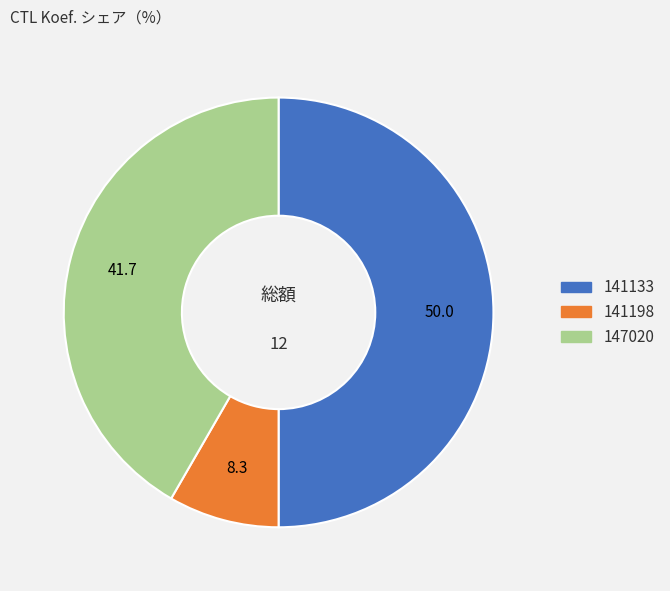

Which category has the biggest portion of the pie?

141133